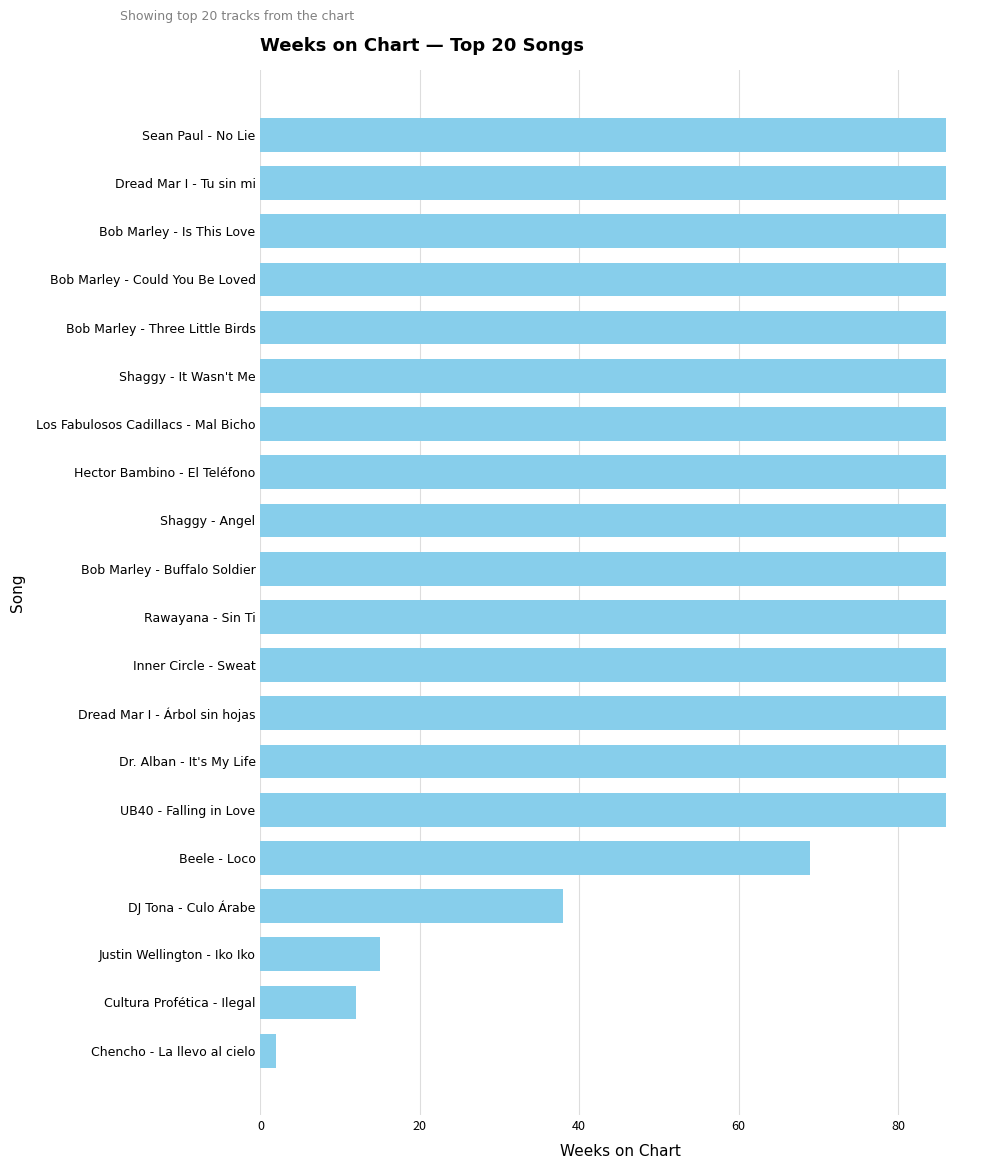

Reading top to bottom, list all the values displayed in this chart.

86	86	86	86	86	86	86	86	86	86	86	86	86	86	86	69	38	15	12	2